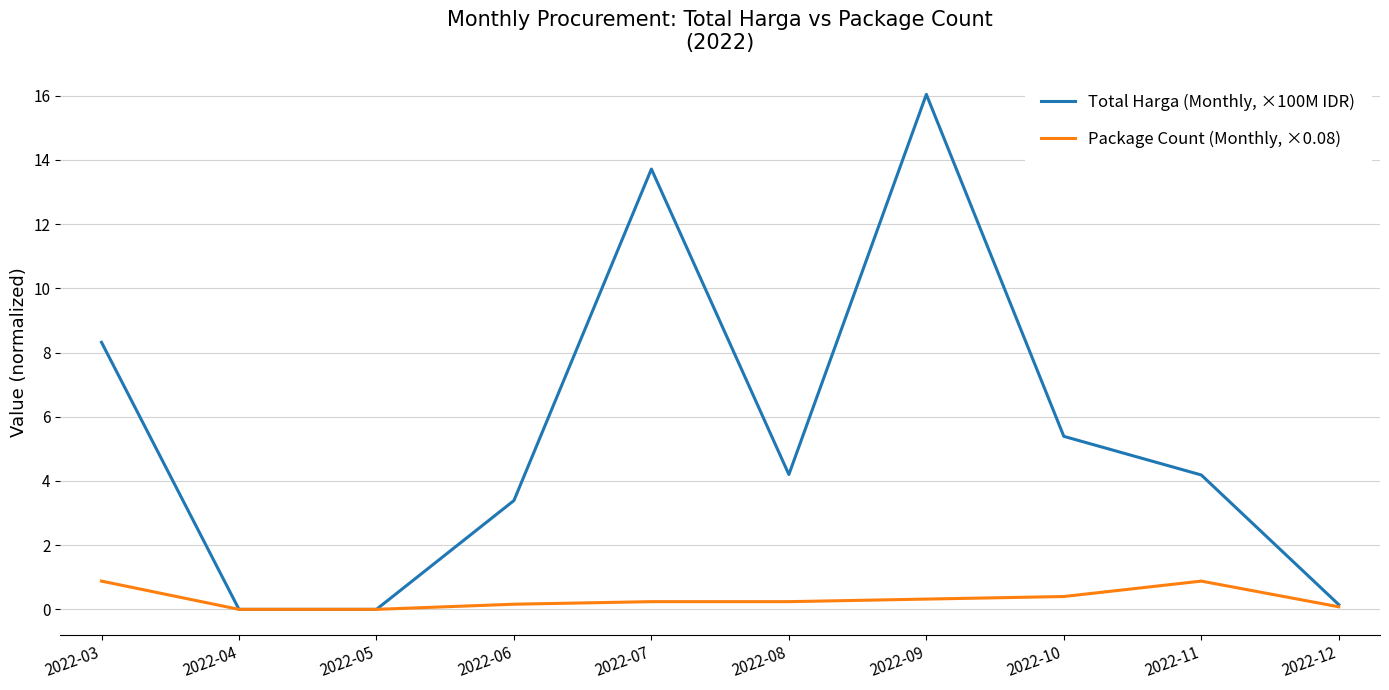

List the series in order of their overall mean, highest first.

Total Harga (Monthly, ×100M IDR), Package Count (Monthly, ×0.08)